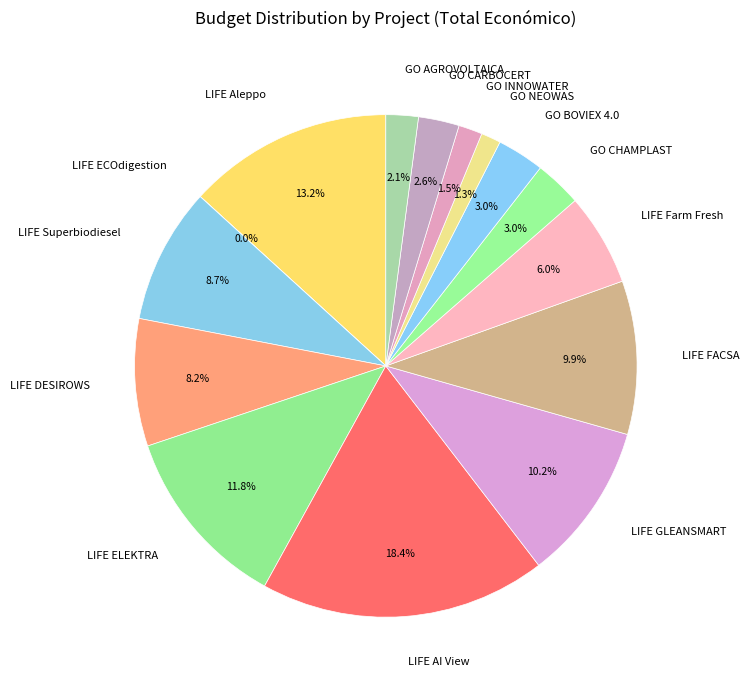

What is the largest slice in the pie chart?

LIFE AI View